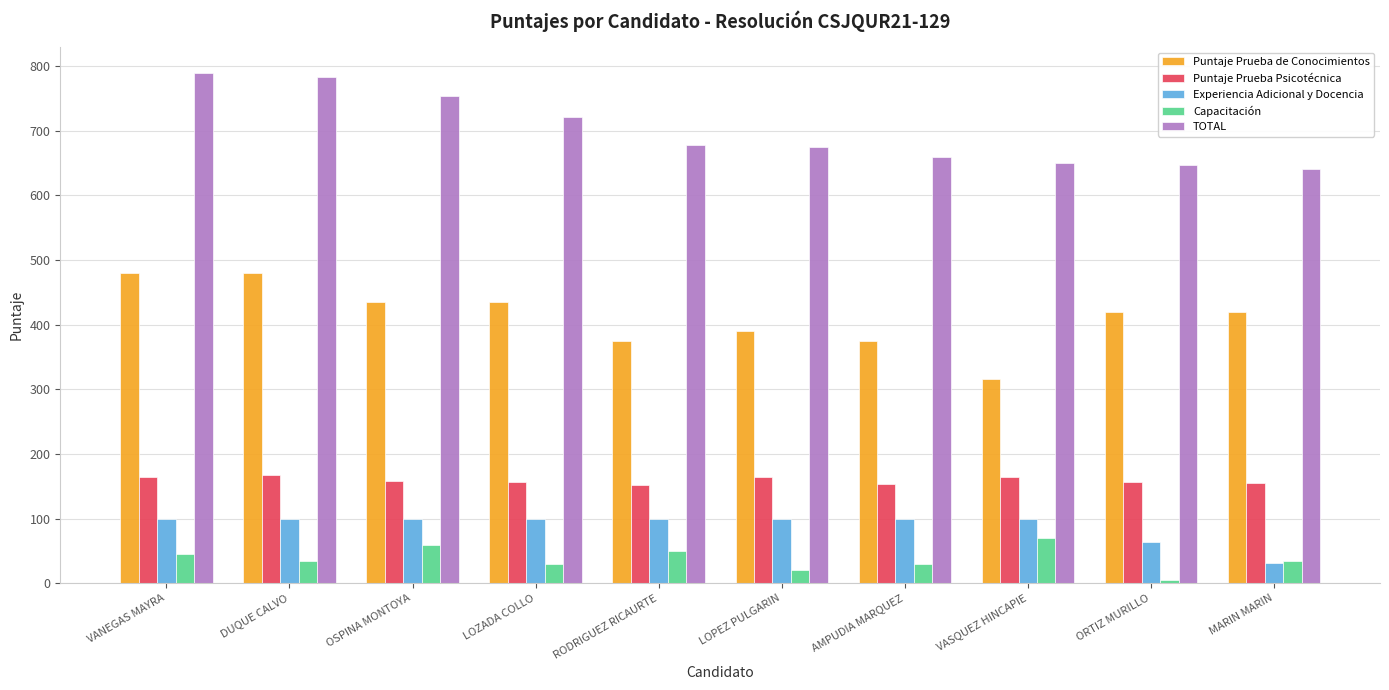

Which series has the largest total across all categories?

TOTAL